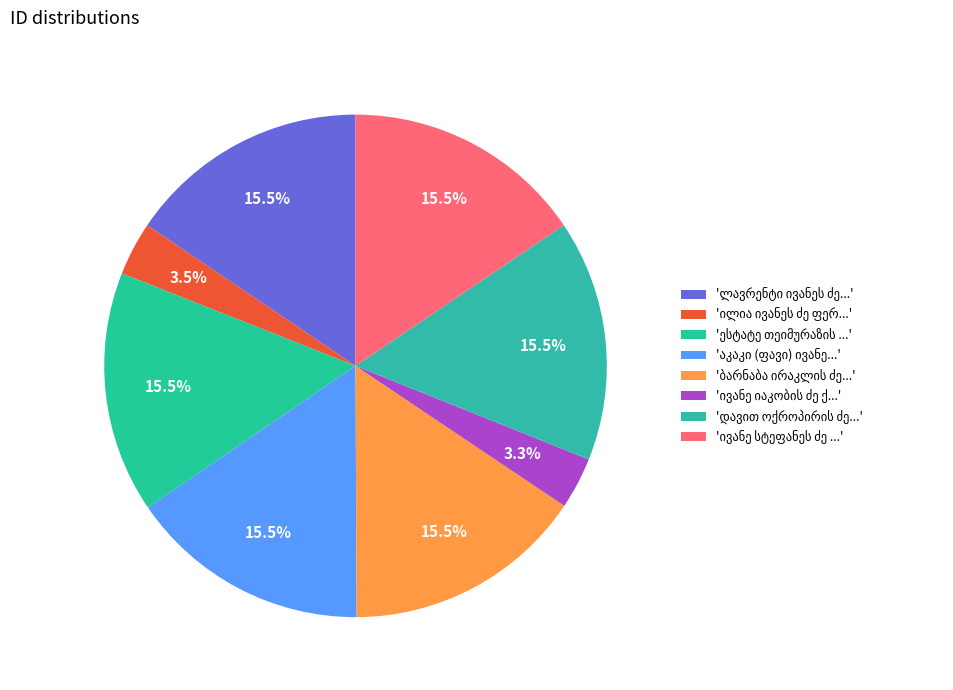

Combined, what portion of the pie is ლავრენტი ივანეს ძე ფანცულაია and ივანე იაკობის ძე ქურთოშვილი?

18.9%